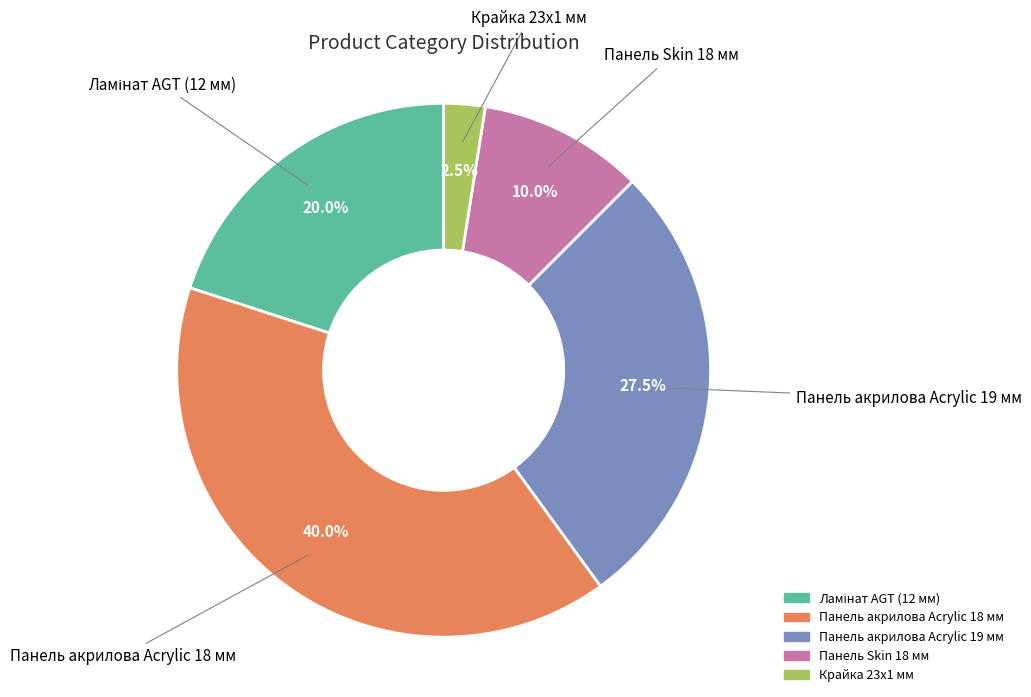

To the nearest percent, what portion does Панель Skin 18 мм represent?

10%